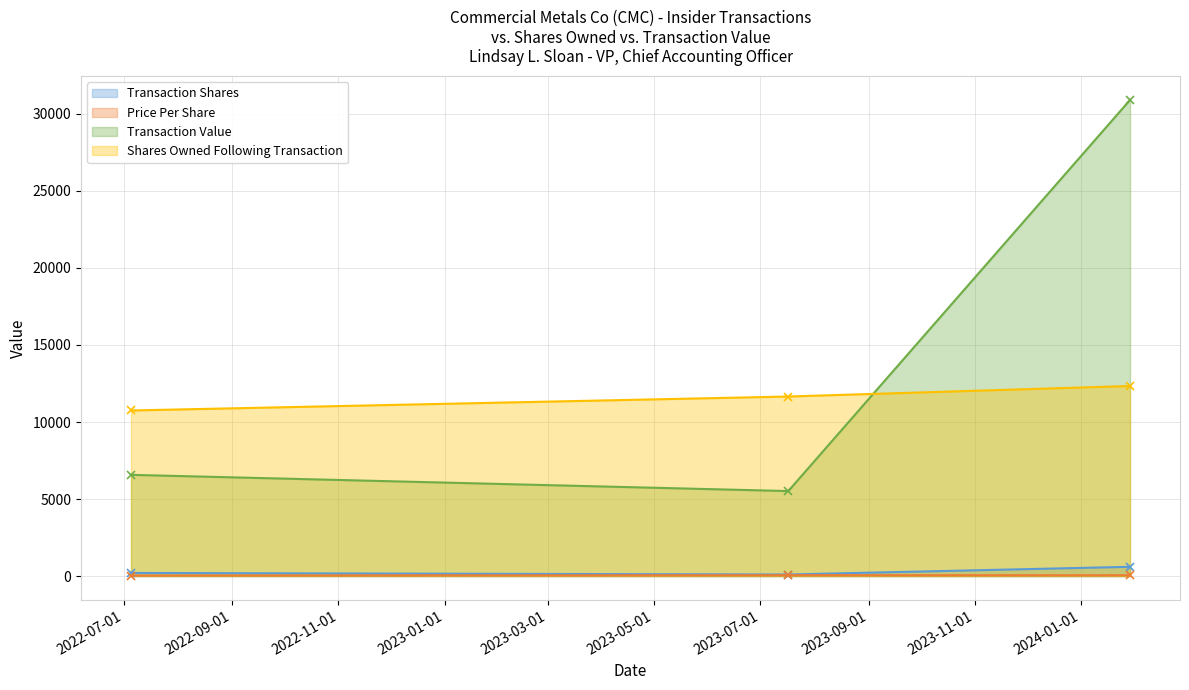

How many categories are shown in the chart?

3